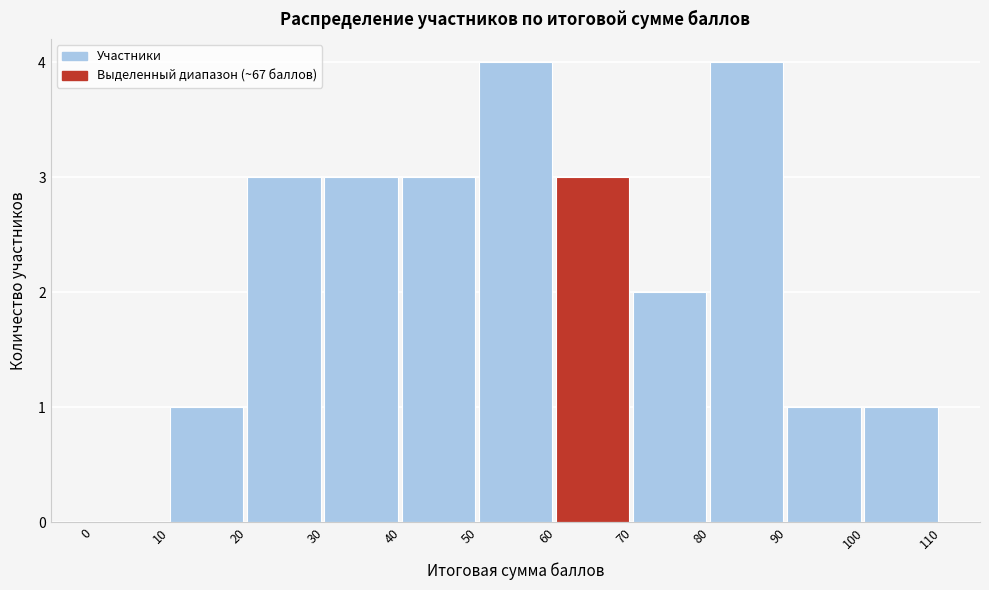

What is the height of the bar covering 80 to 90 on the x-axis? The values are not printed on the chart, so give them approximately, as read against the axis.

4